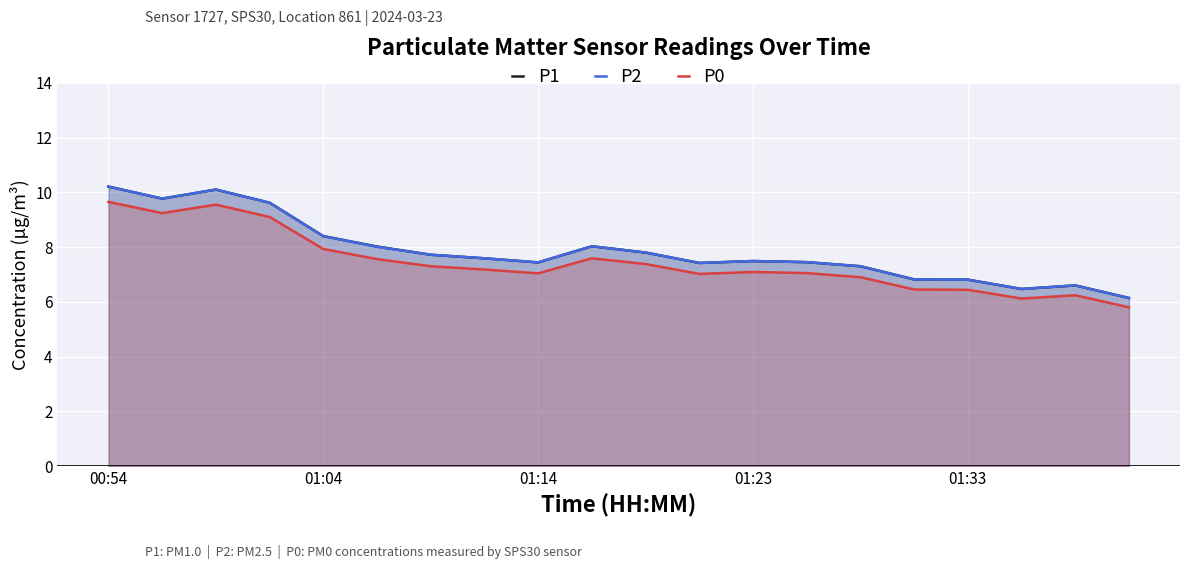

How many series are shown in this chart?

3